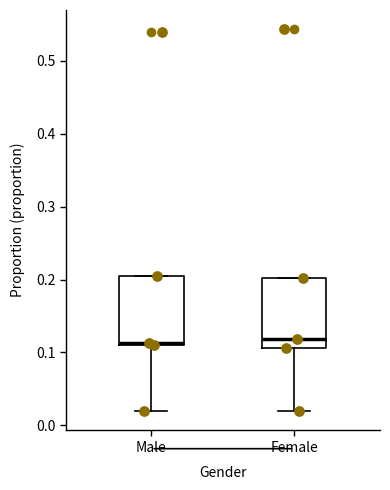

Where is the upper edge of the box for Female on the y-axis? The values are not printed on the chart, so give them approximately, as read against the axis.

0.20